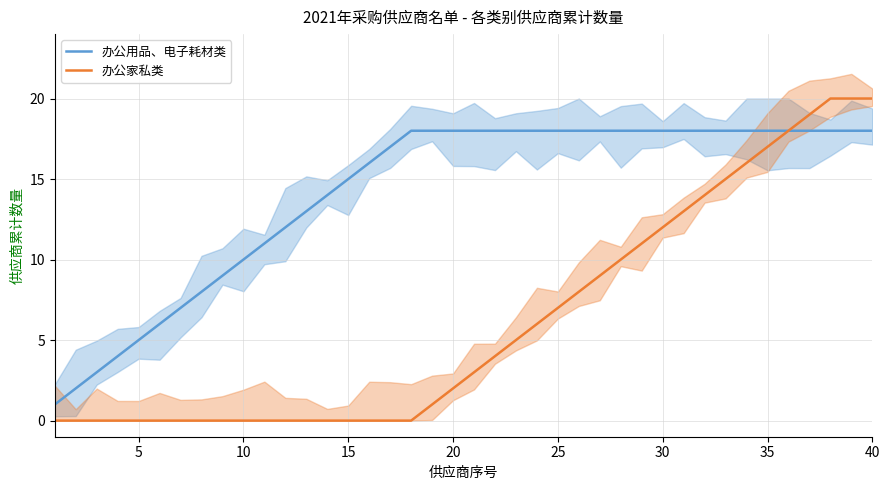

Which series has the widest spread of values?

办公家私类